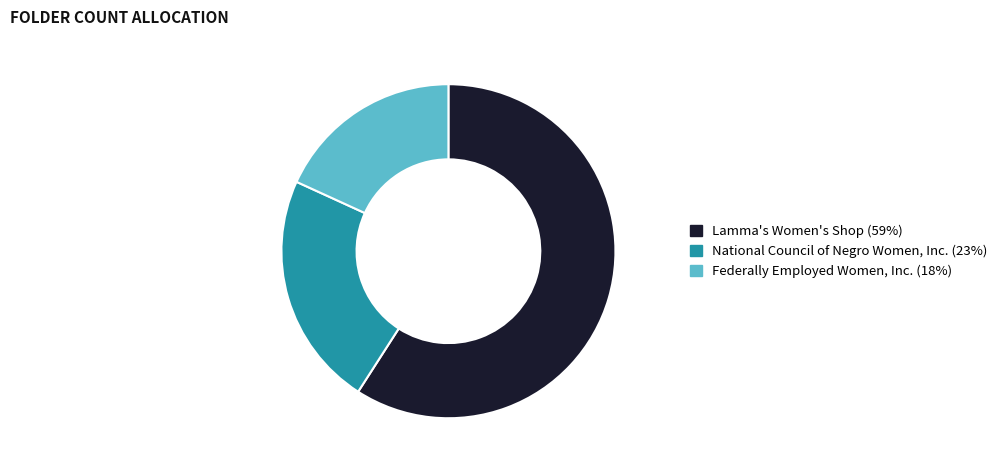

Is it true that Federally Employed Women, Inc. is 18% of the pie?

True